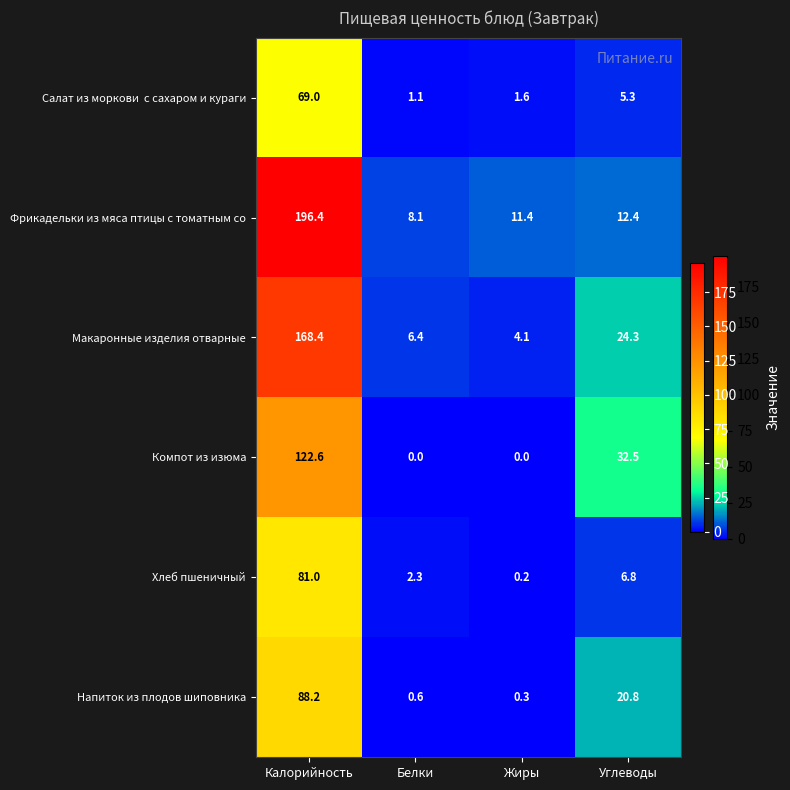

What is the difference between the maximum and minimum values in the Хлеб пшеничный series?

80.8